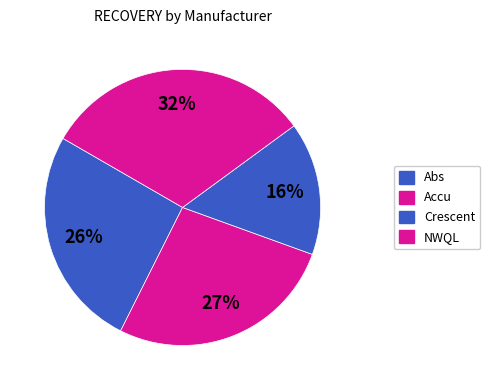

Count the number of slices in the pie.

4